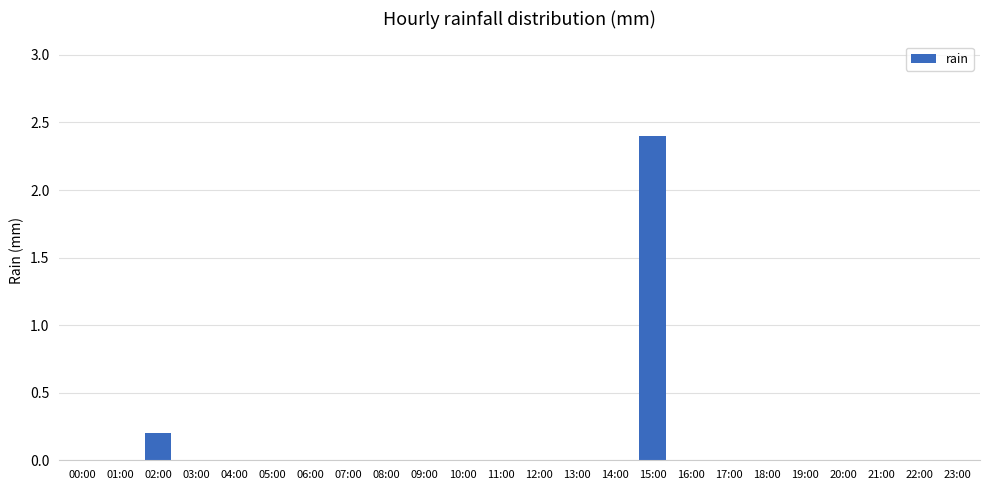

At which label is the value closest to 1?

02:00